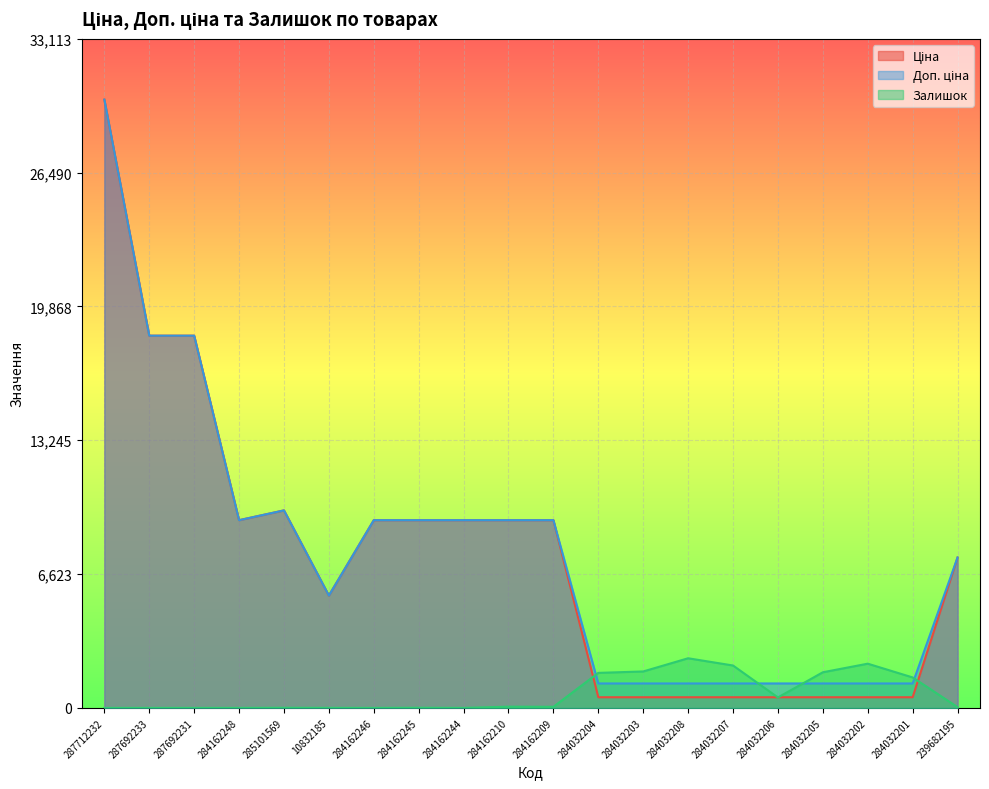

Where is the first local maximum for Доп. ціна?

285101569